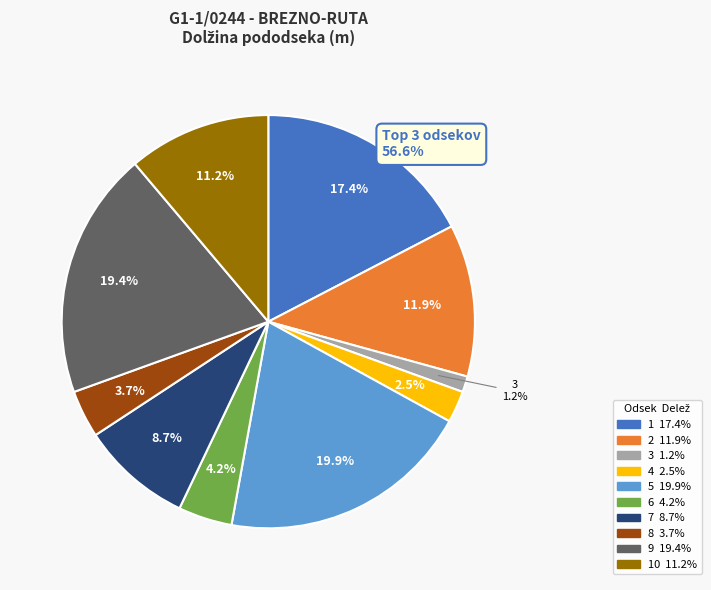

Count the number of slices in the pie.

10